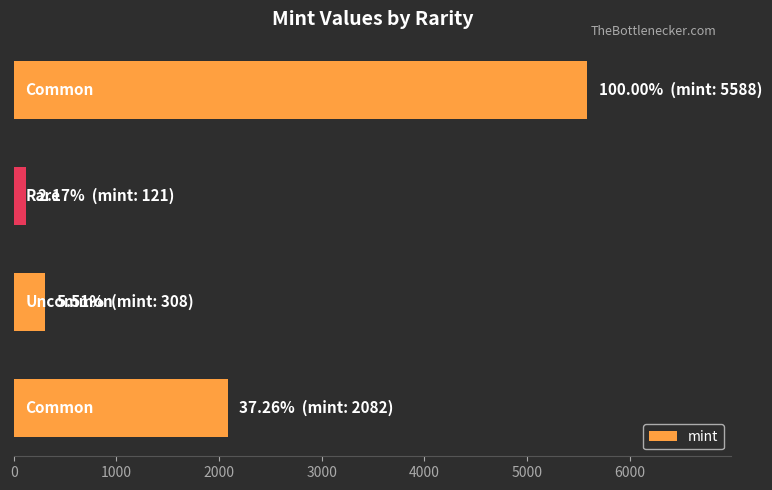

What is the greatest value displayed?

5588